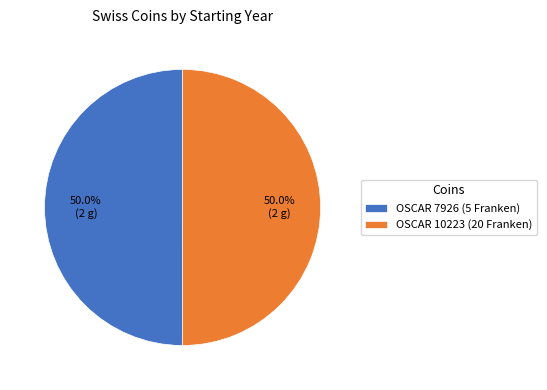

What portion of the pie excludes OSCAR 10223 (20 Franken)?

50.0%